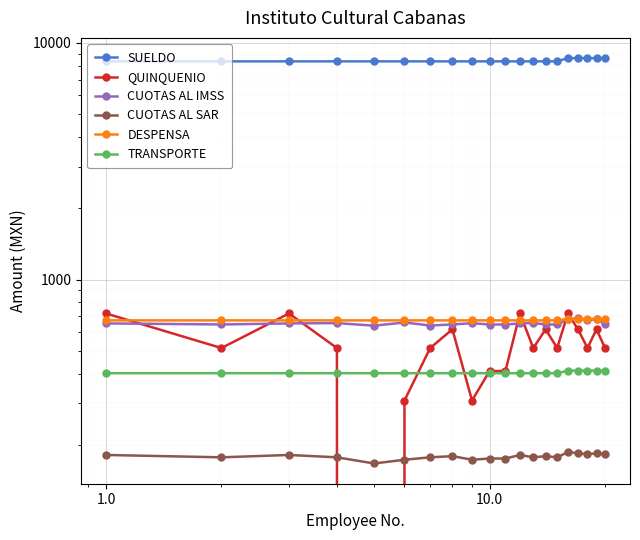

True or false: TRANSPORTE and CUOTAS AL IMSS intersect in this chart.

False